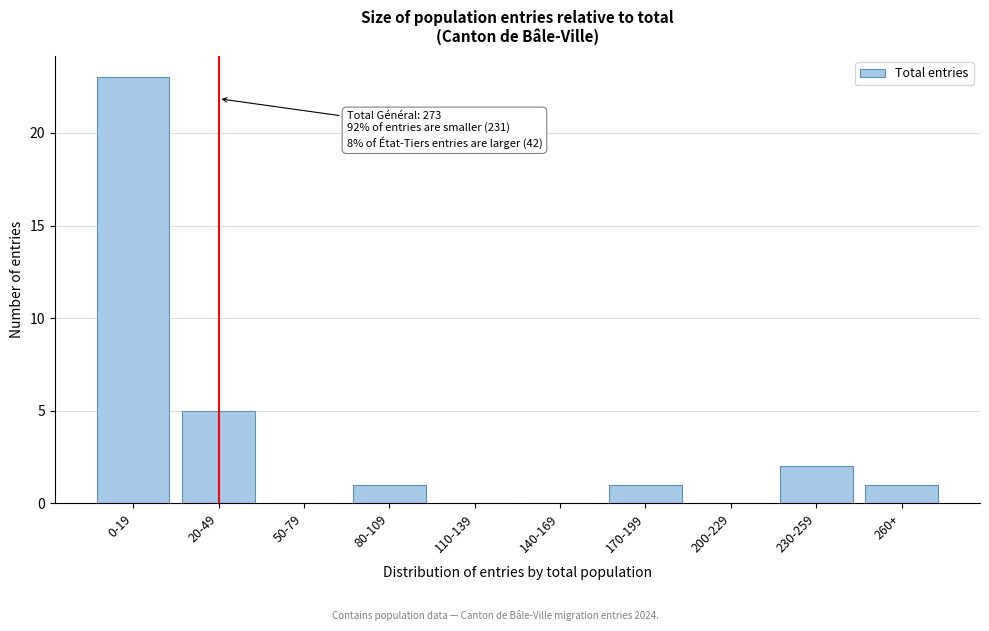

Reading right to left, transcribe all the data shown in this chart.

260+=1	230-259=2	200-229=0	170-199=1	140-169=0	110-139=0	80-109=1	50-79=0	20-49=5	0-19=23